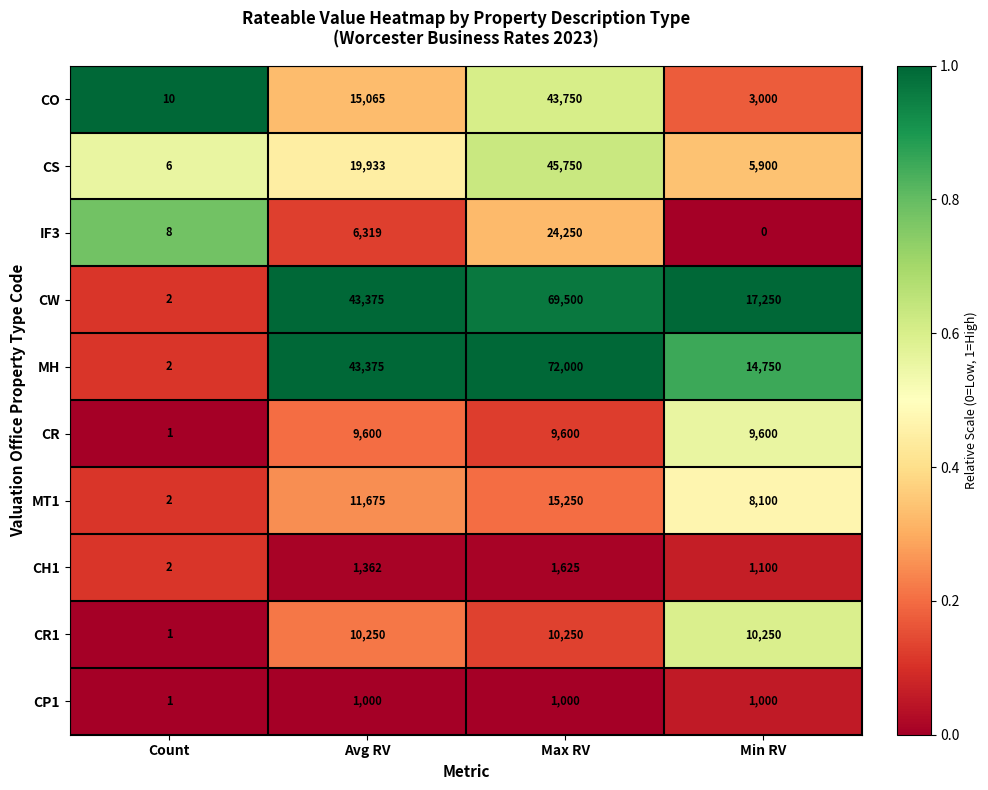

What is the total value across all series at Count?

35